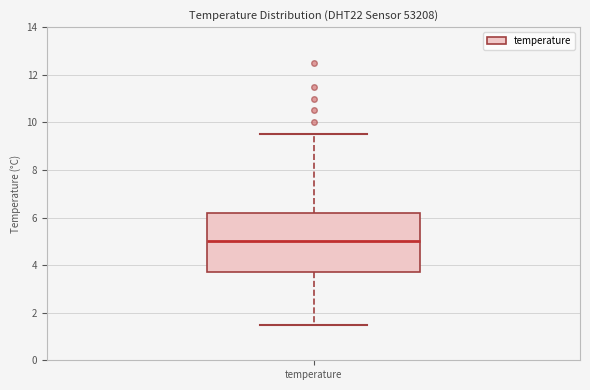

Where does the upper whisker of the box for temperature end on the y-axis? The values are not printed on the chart, so give them approximately, as read against the axis.

9.6